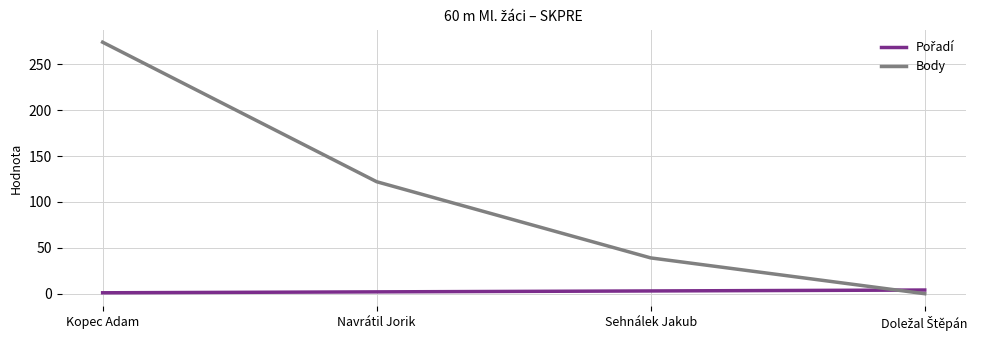

Which category has the highest value in the Body series?

Kopec Adam